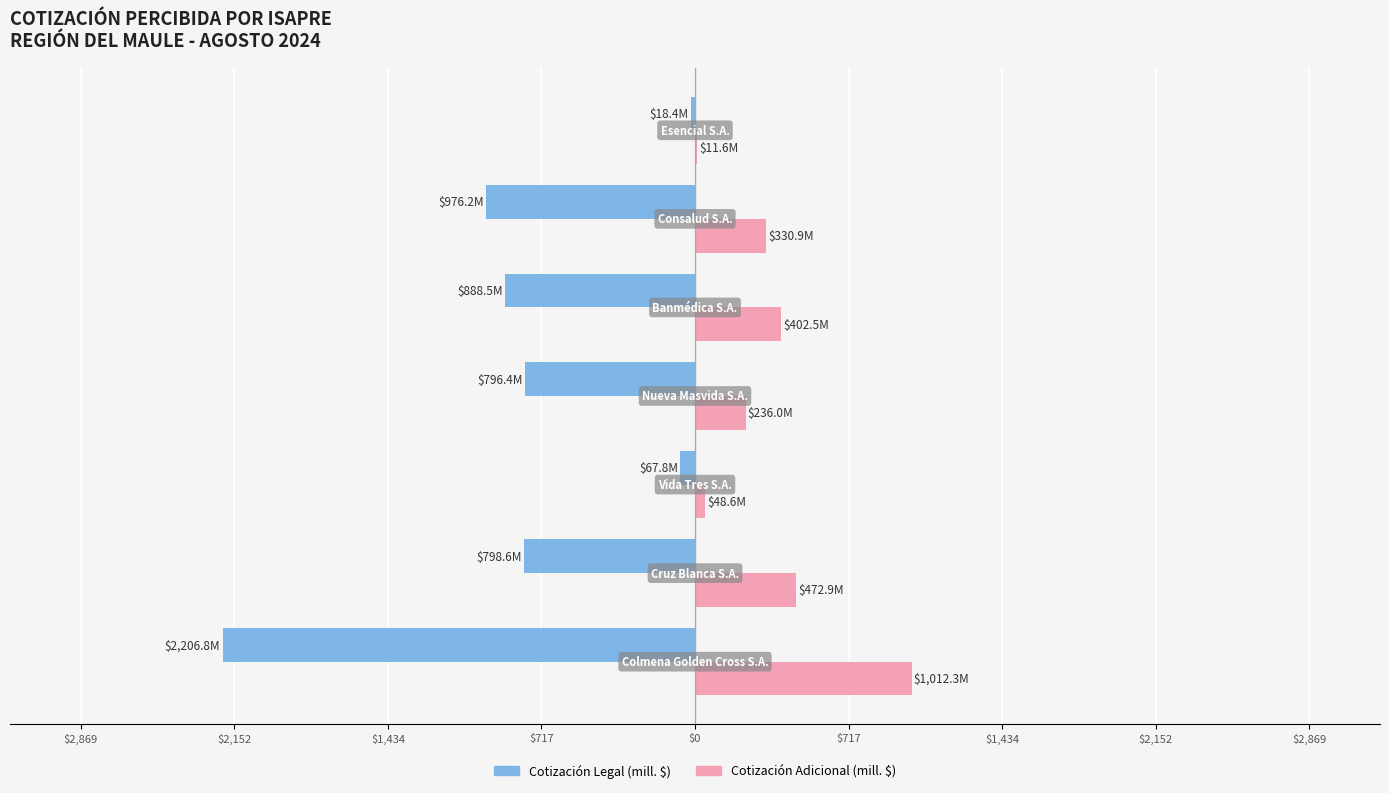

Reading right to left, what are all the values shown in this chart?

Cotización Legal (mill. $): -18.4	-976.2	-888.5	-796.4	-67.8	-798.6	-2206.8
Cotización Adicional (mill. $): 11.6	330.9	402.5	236.0	48.6	472.9	1012.3